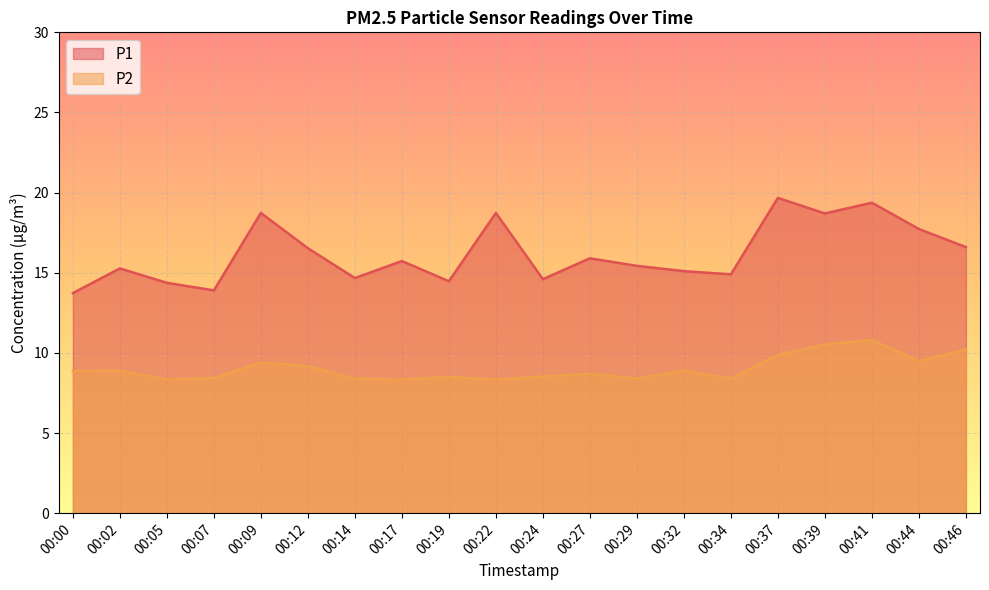

True or false: P1 and P2 cross at least once.

False